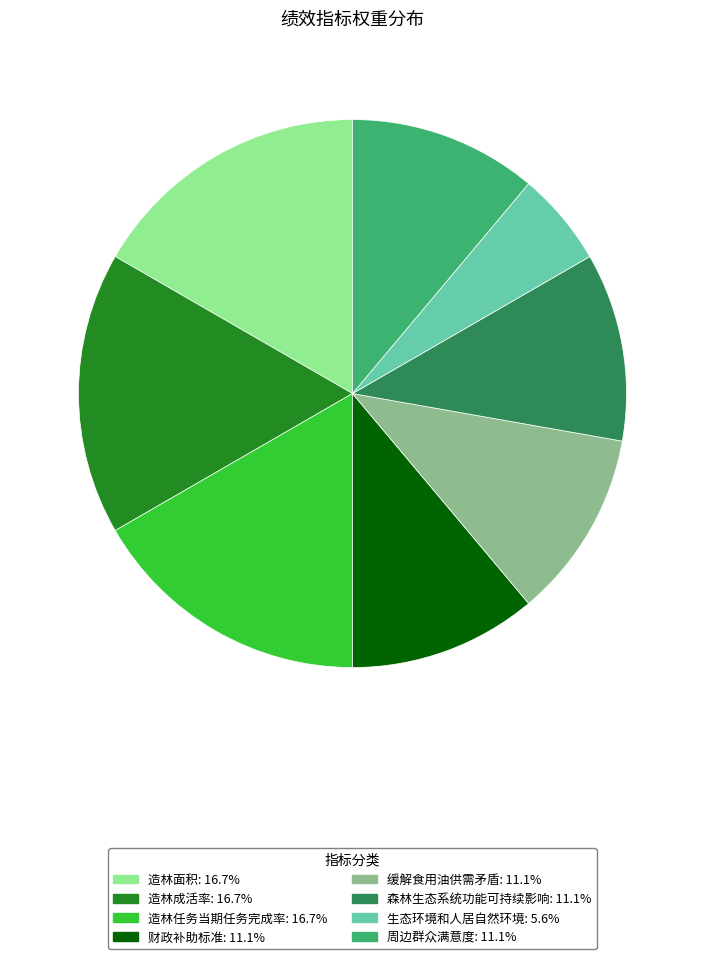

Is it true that 森林生态系统功能可持续影响 is 21% of the pie?

False